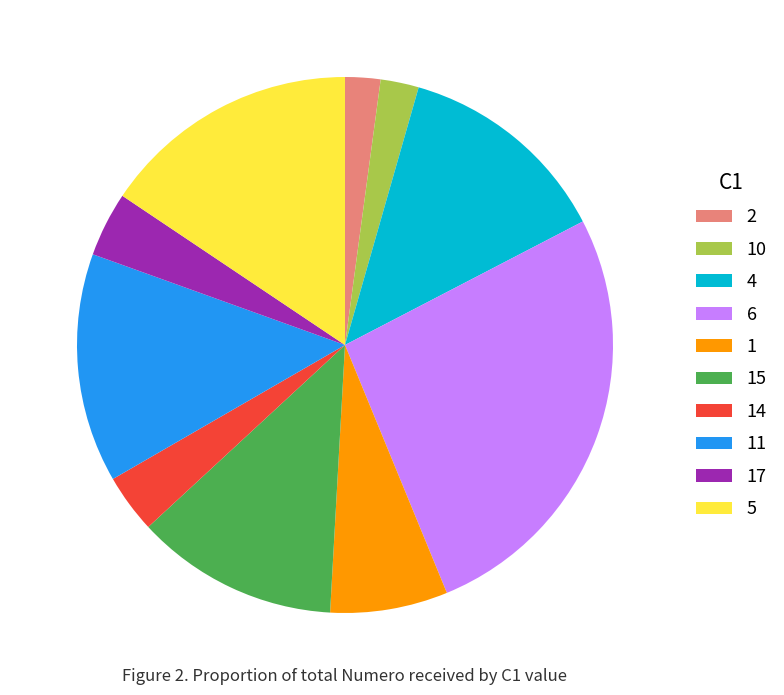

Which category has the biggest portion of the pie?

6